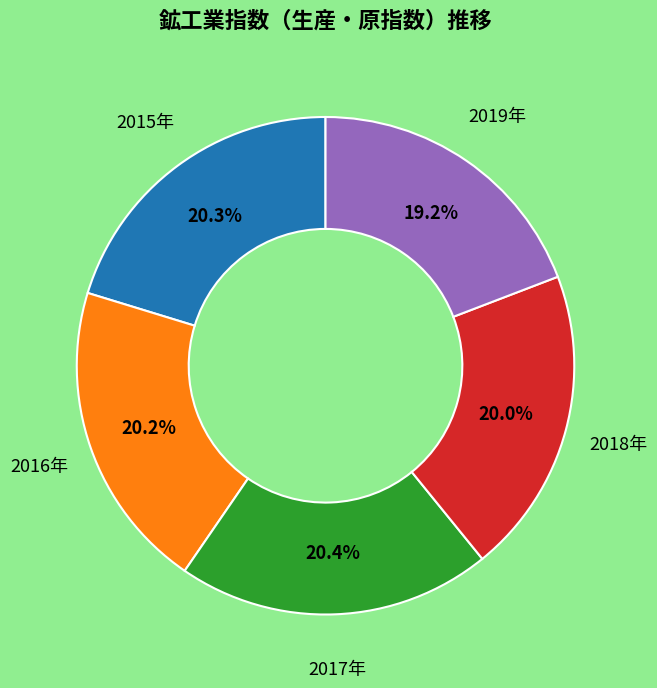

How many slices are in this pie chart?

5